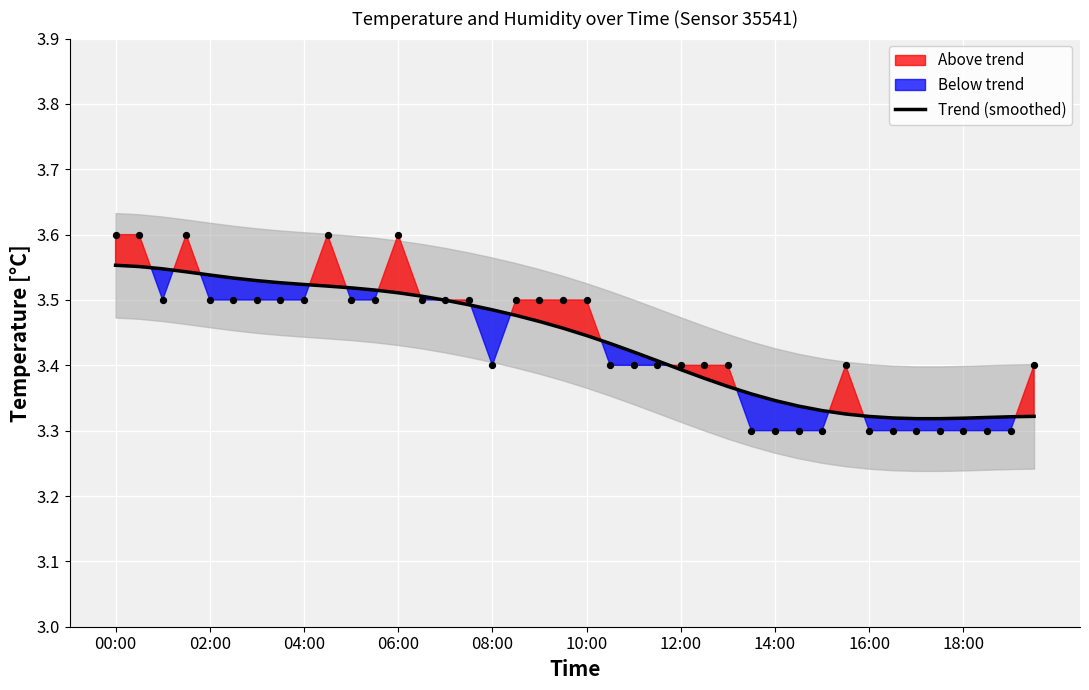

What is the change in value from 16 to 33?

-0.2